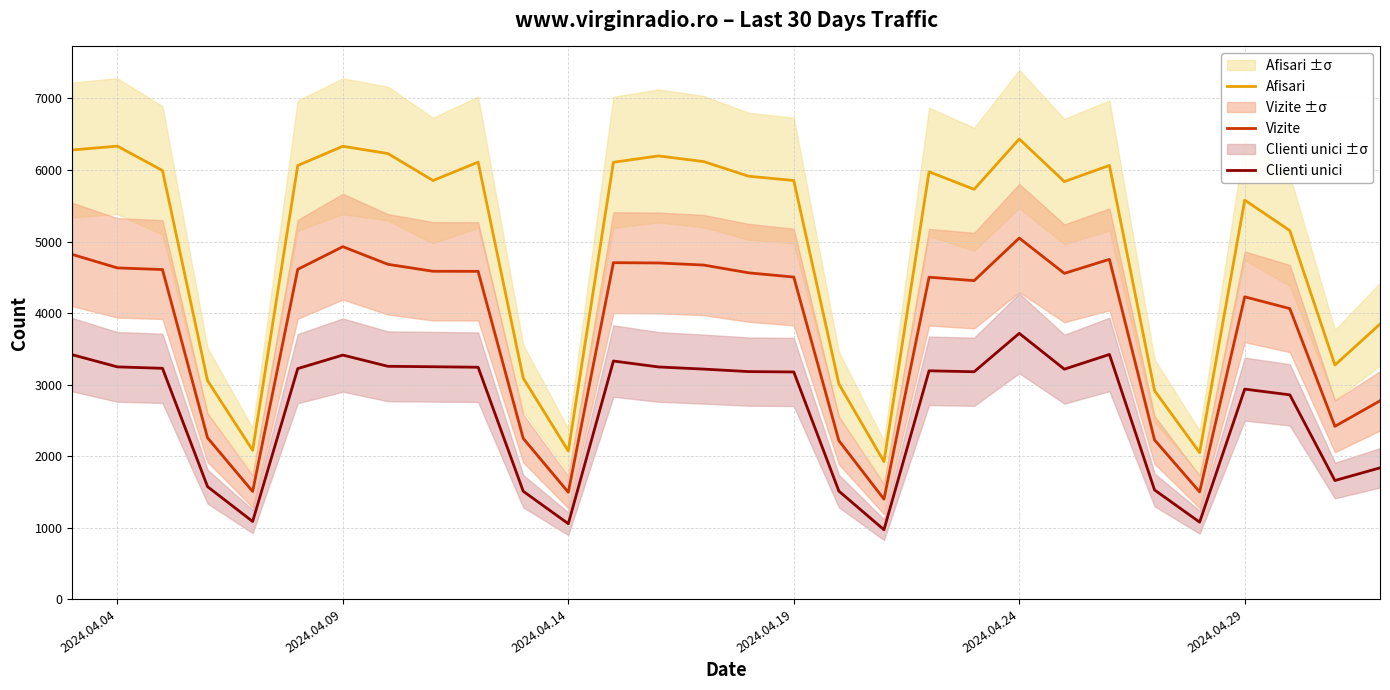

What is the lowest value of the Afisari series?

1922